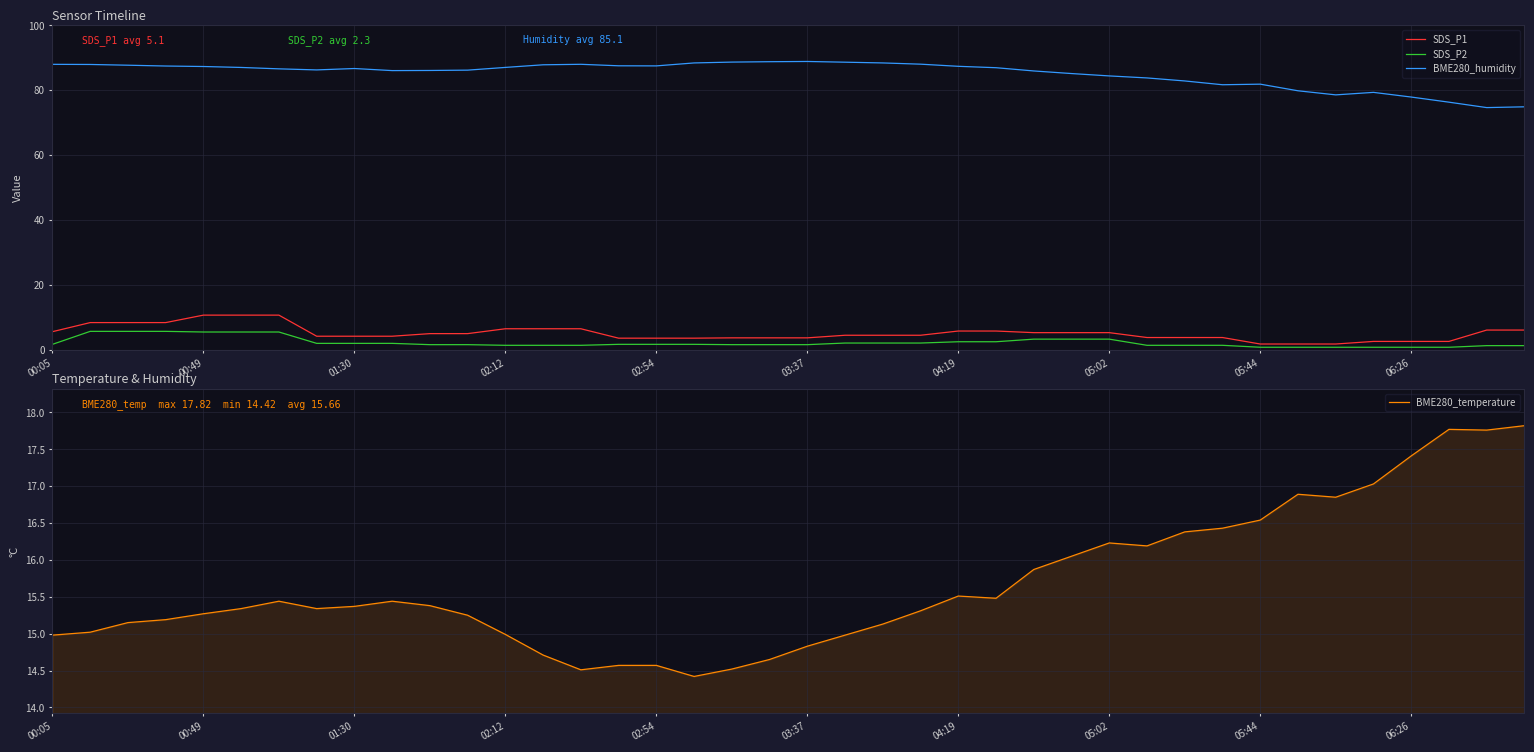

Read the BME280_temperature value at 25.

15.5